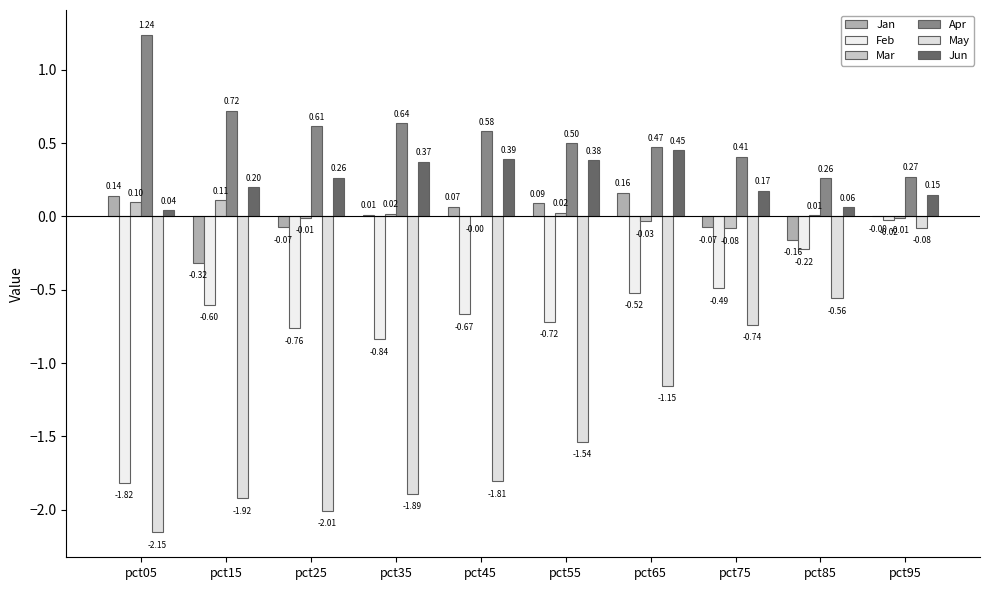

At which category is the sum across all series the highest?

pct95